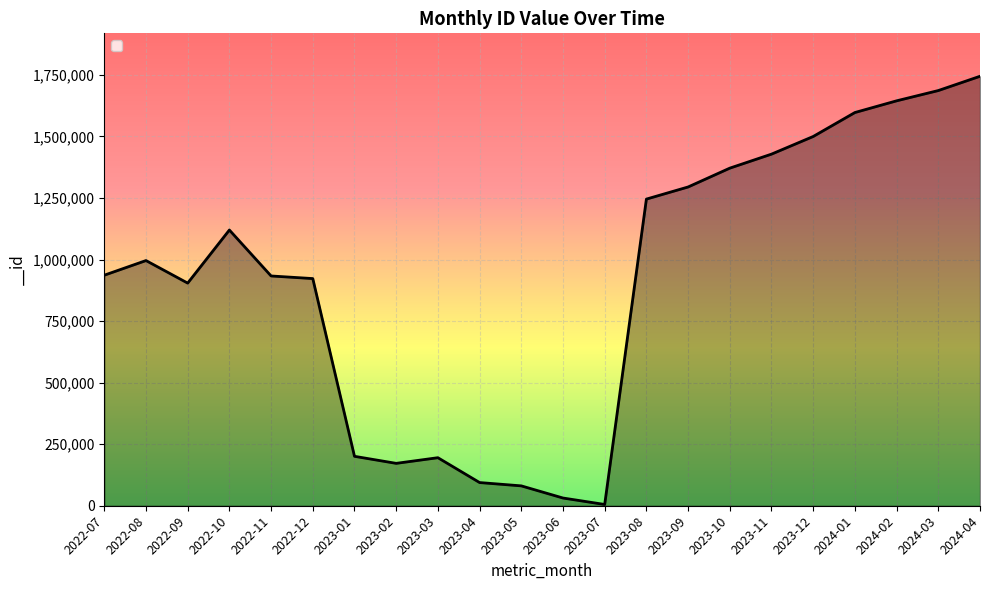

At which category does the chart reach its peak across all series?

2024-04